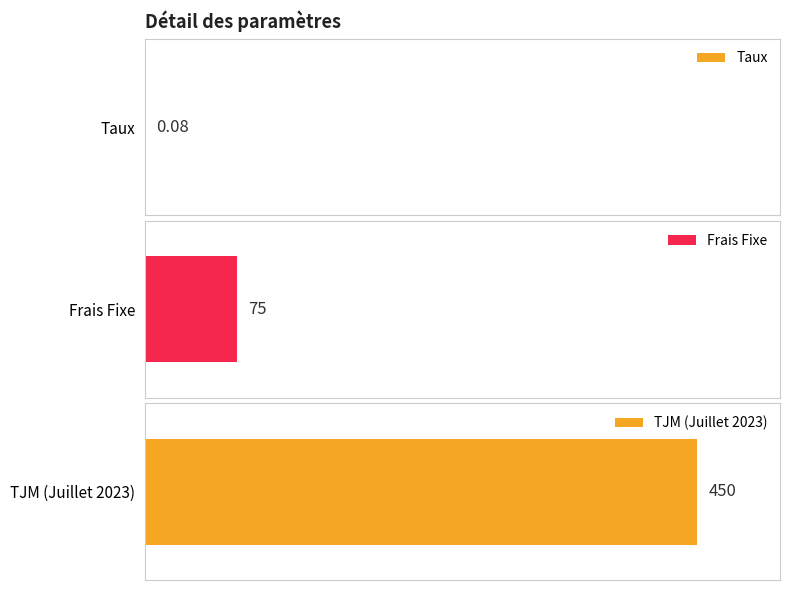

List the labels in order of value, largest first.

TJM (Juillet 2023), Frais Fixe, Taux